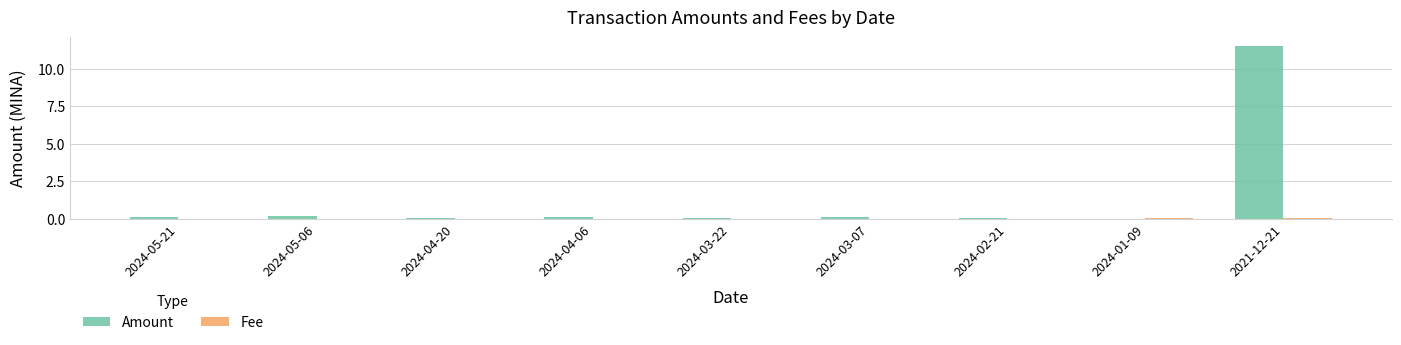

Is it true that Amount equals 0.1 at 2024-05-21?

True